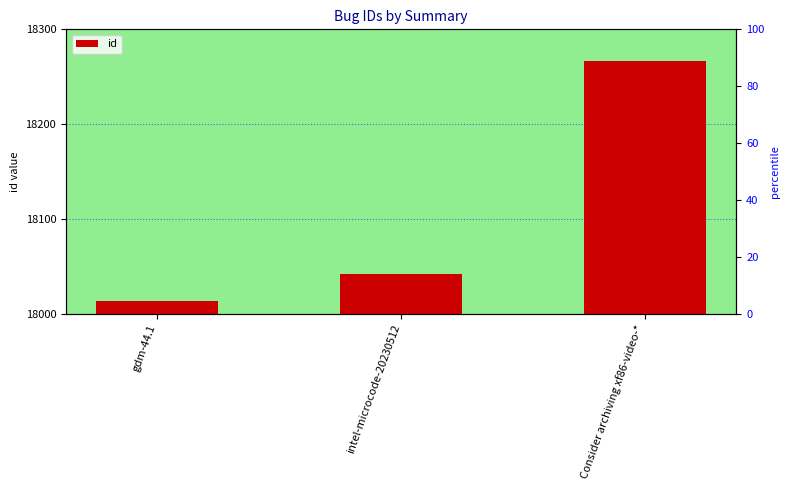

Is it true that the value at gdm-44.1 is 11449?

False